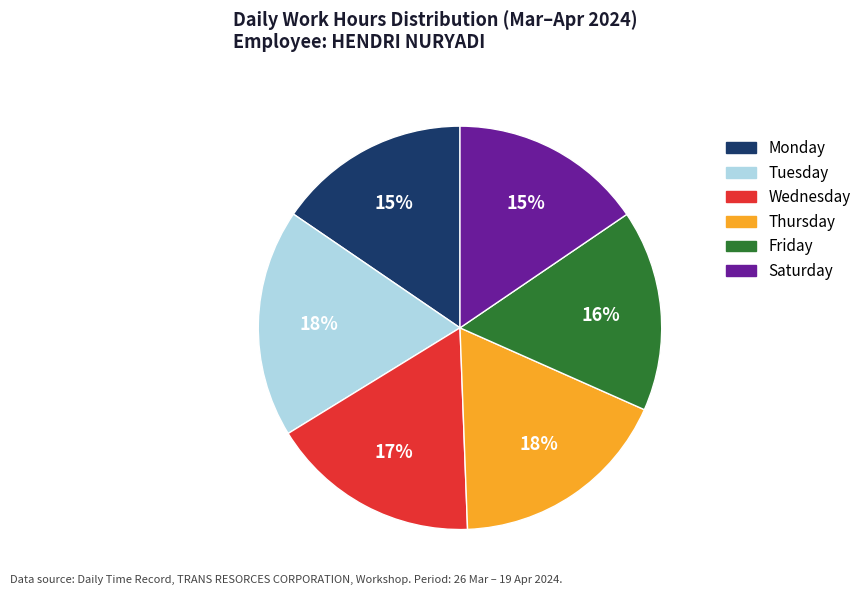

To the nearest percent, what portion does Thursday represent?

18%